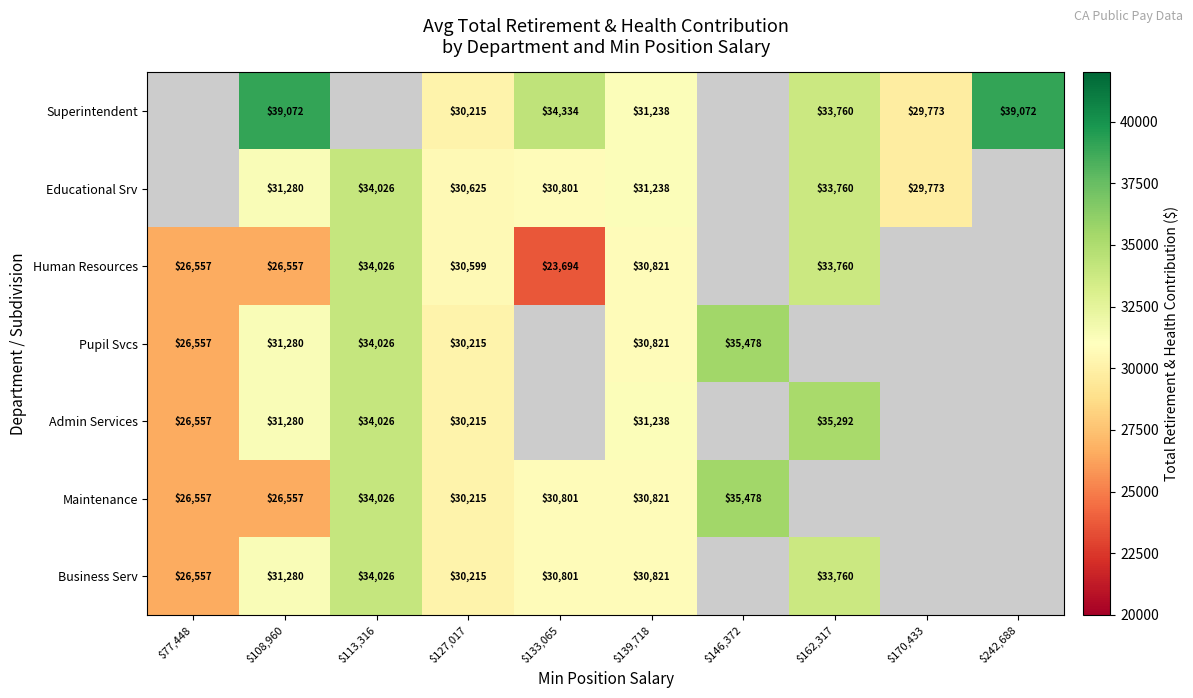

At which category is the sum across all series the highest?

$108,960